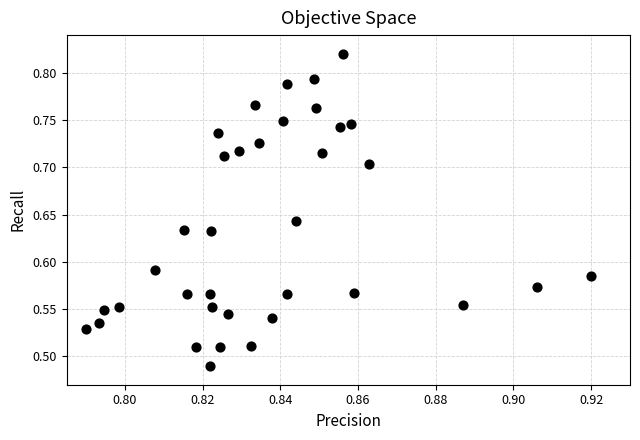

What is the range of Y values (max minus min)?

0.3